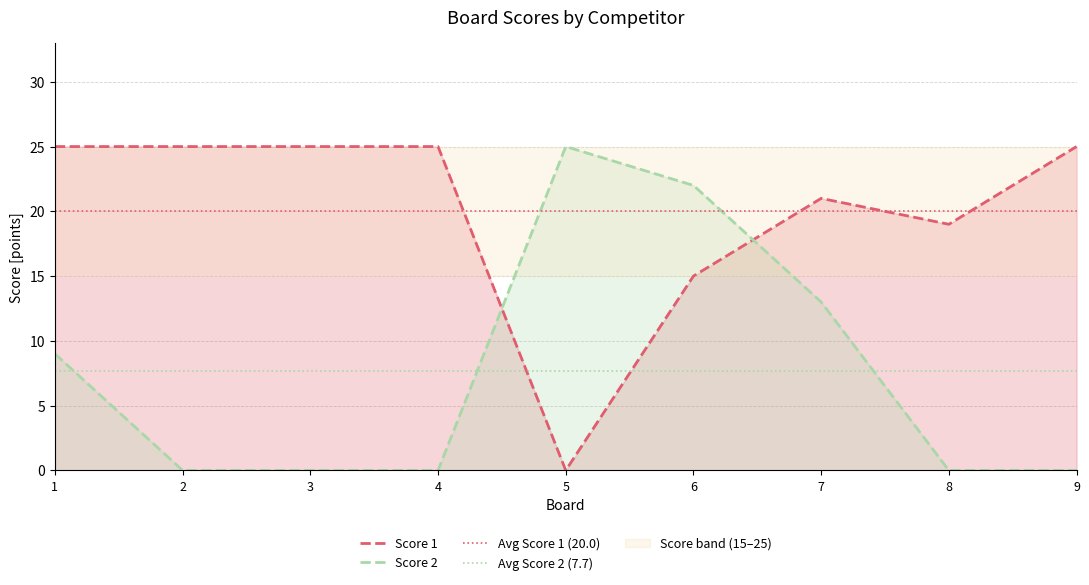

At which label is Score 1 closest to 12?

6